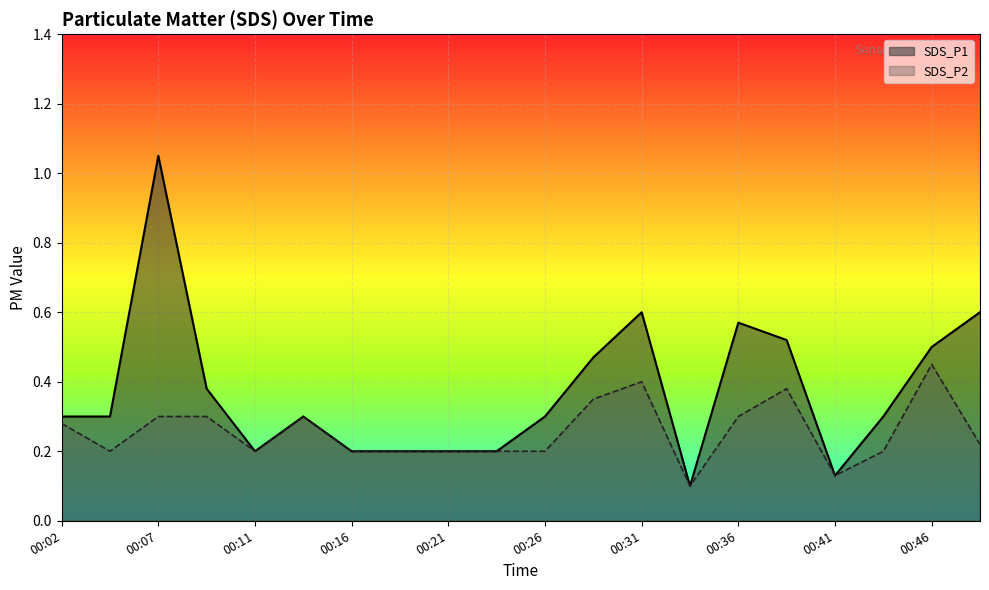

True or false: SDS_P1 and SDS_P2 cross at least once.

False